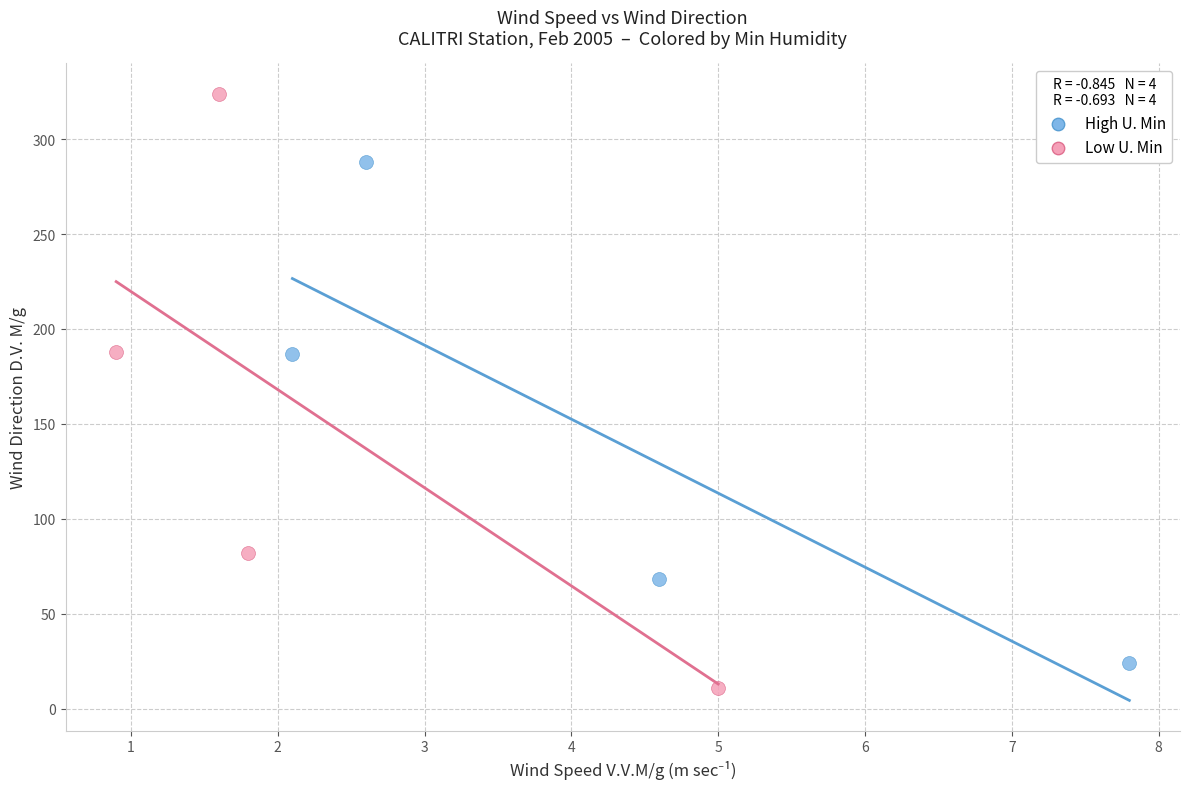

Which series reaches the minimum Y coordinate?

Low U. Min